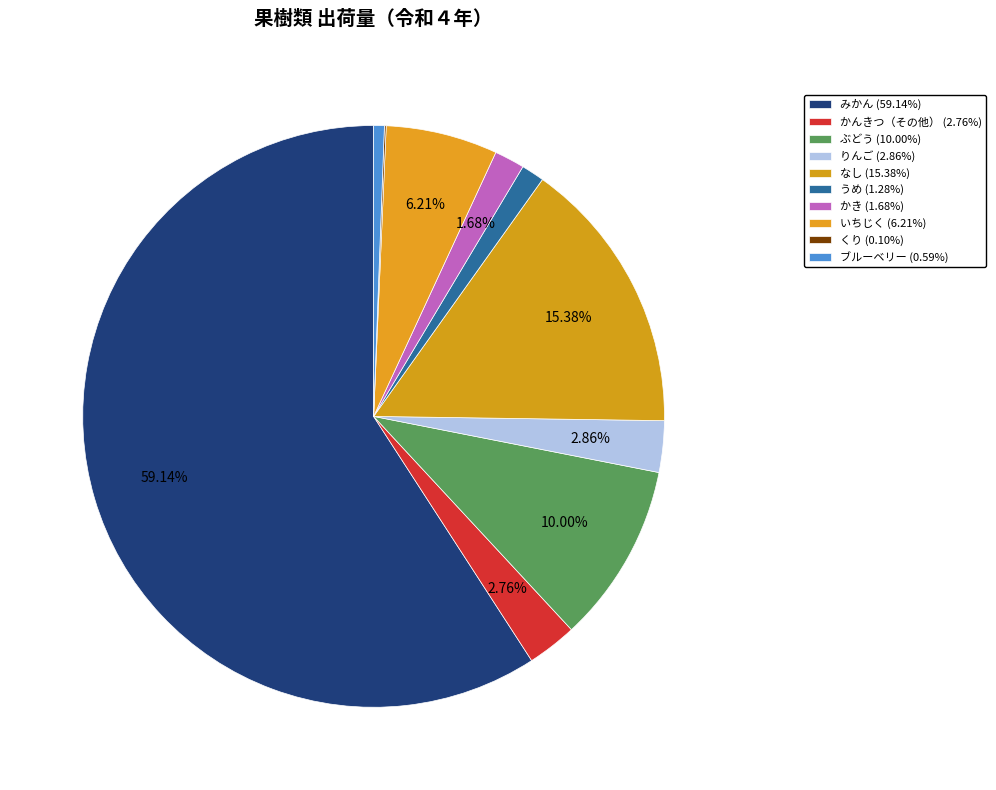

To the nearest percent, what is the difference between the largest and smallest slice percentages?

59%